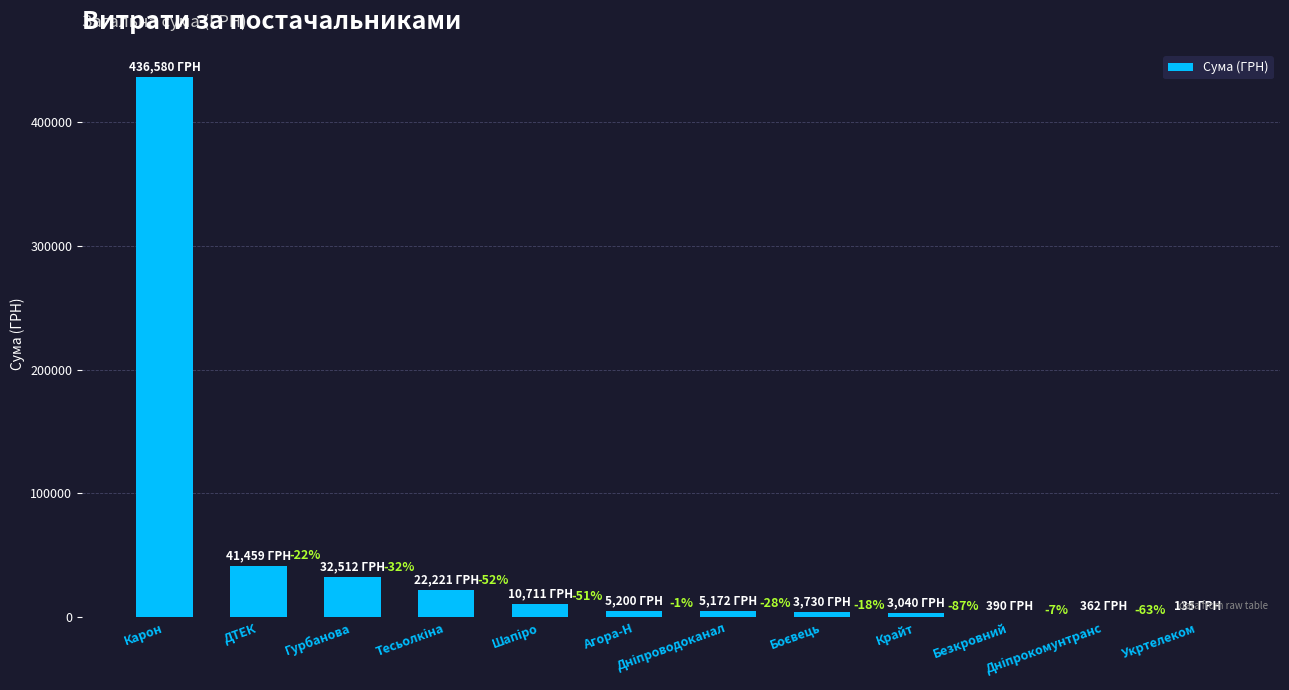

Which category has the lowest value across all series?

Укртелеком